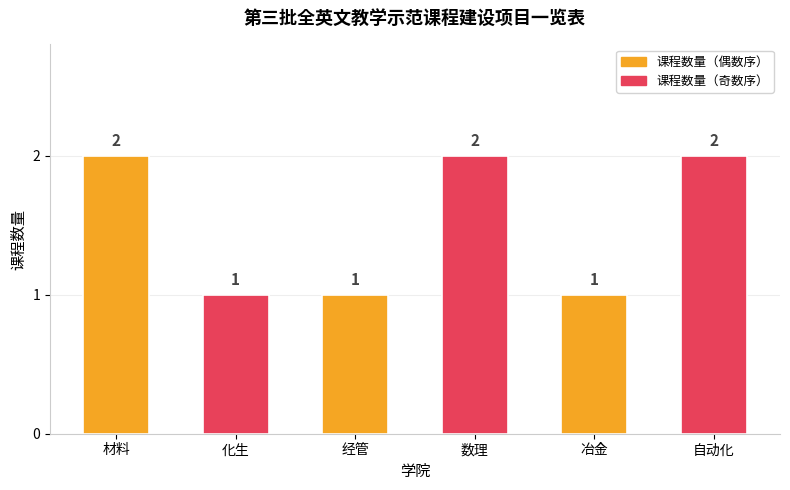

Reading left to right, list all the values displayed in this chart.

材料=2	化生=1	经管=1	数理=2	冶金=1	自动化=2